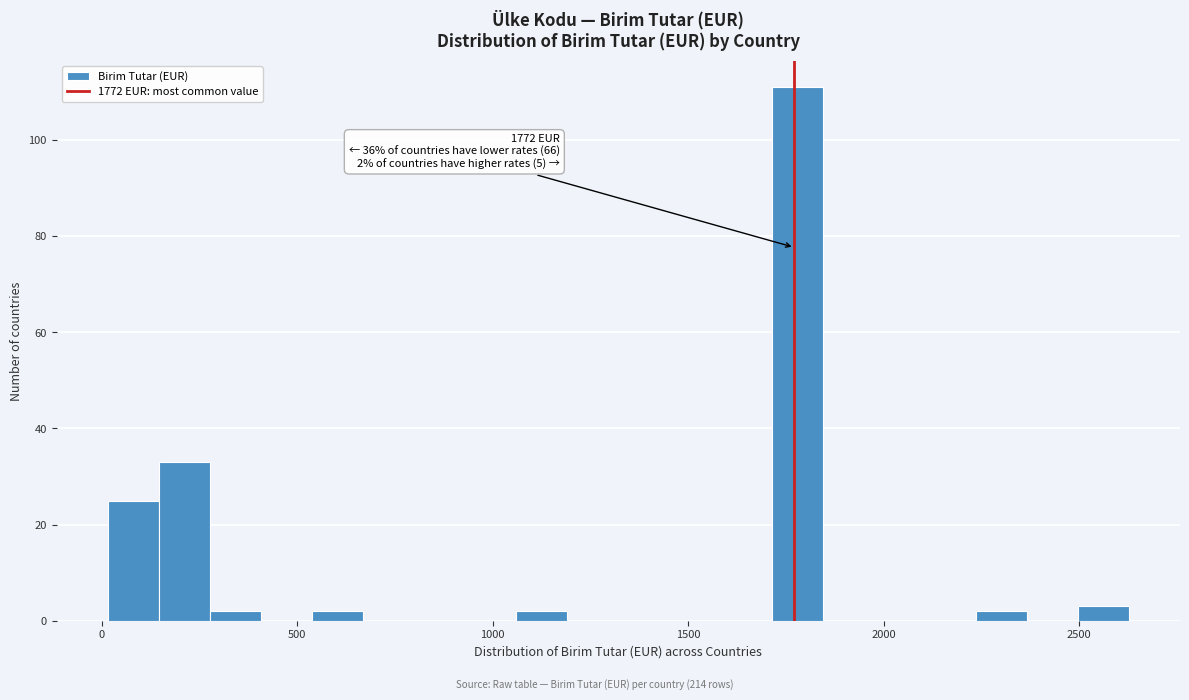

Read against the x-axis, roughly where is the centre of the tallest bar?

1800